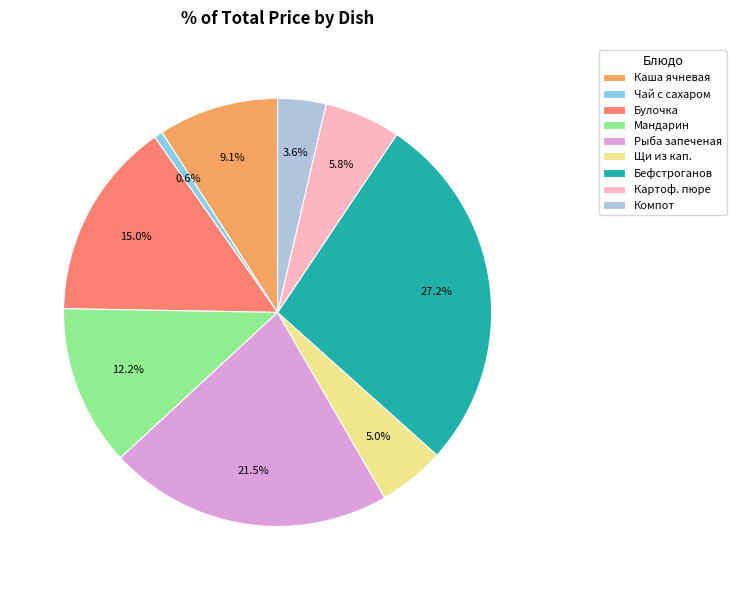

True or false: Чай с сахаром accounts for 8% of the total.

False